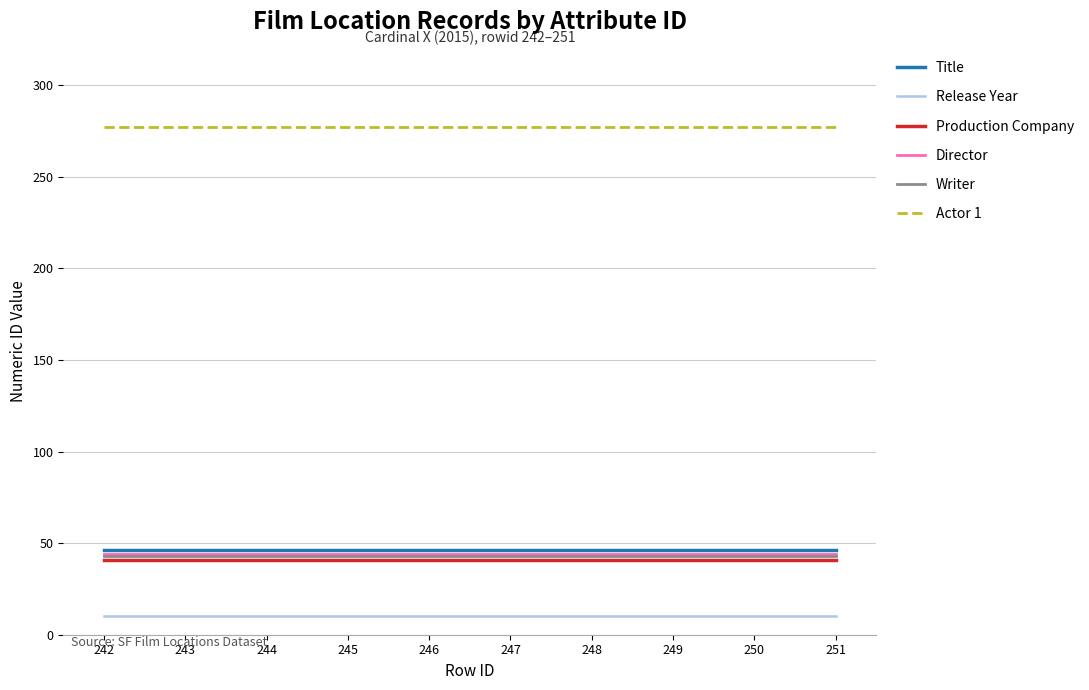

The value of Writer at 249 is 73. True or false?

False